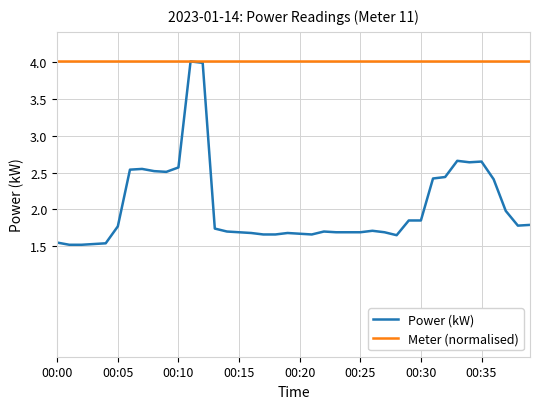

What is the sum of all Meter (normalised) values?

160.4